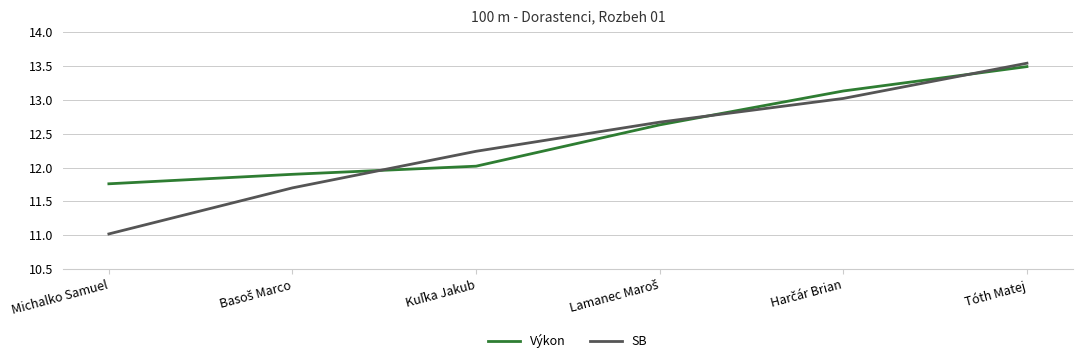

What is the difference between the highest and lowest values at Michalko Samuel?

0.7